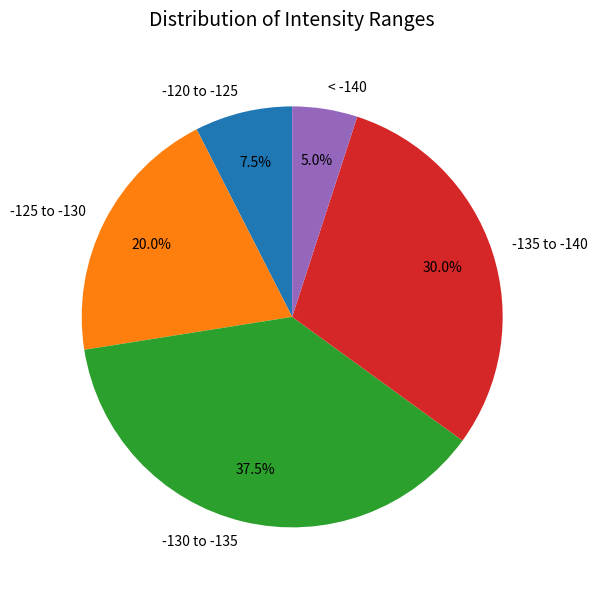

To the nearest percent, what is the average slice percentage?

20%